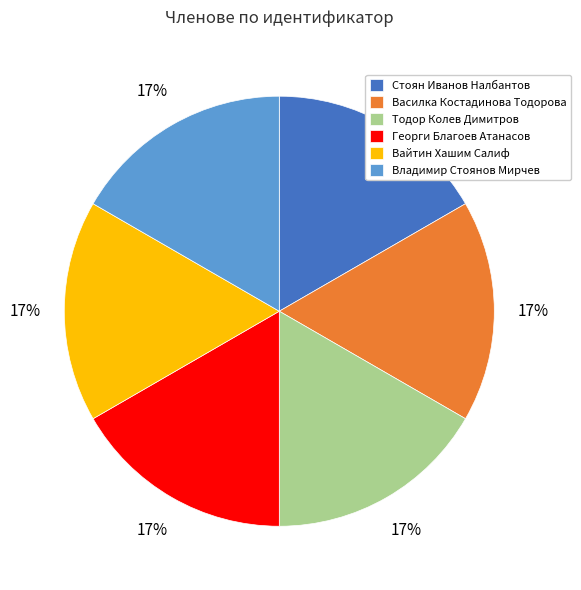

How many slices are in this pie chart?

6